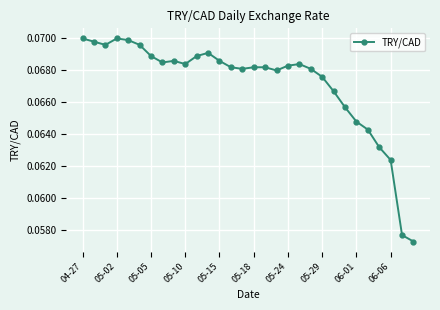

True or false: the data has more than 0 interior local peaks.

True